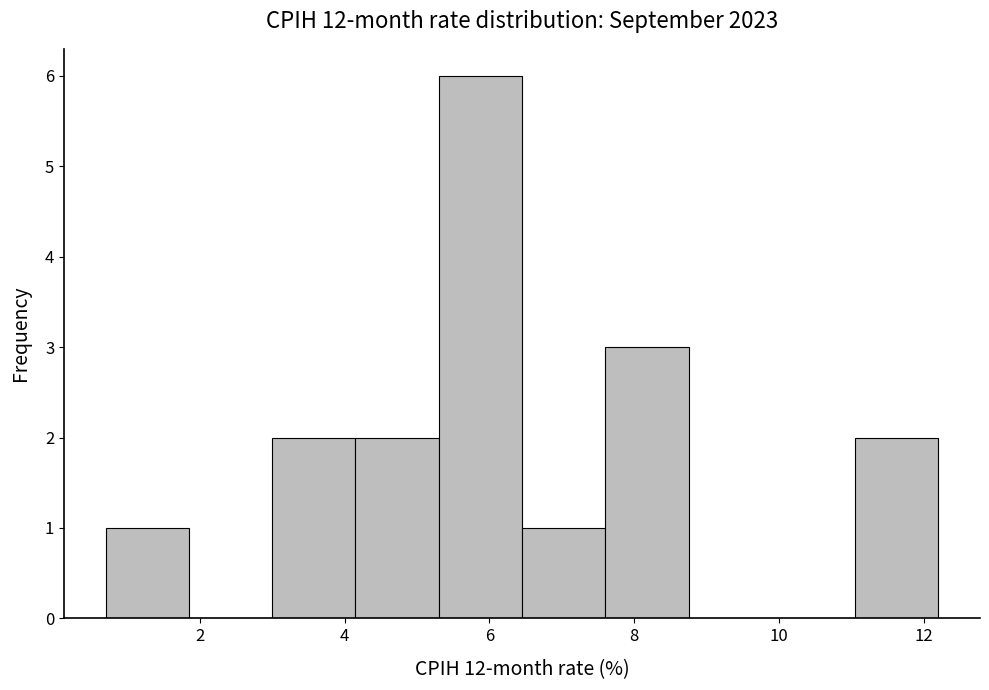

Reading left to right, transcribe this chart: for each bar, give the range it covers on the x-axis and its height. Neither the bar edges nor the heights are printed on the chart, so give them approximately, as read against the axes.

0.70 to 1.85: 1
1.85 to 3.00: 0
3.00 to 4.15: 2
4.15 to 5.30: 2
5.30 to 6.45: 6
6.45 to 7.60: 1
7.60 to 8.75: 3
8.75 to 9.90: 0
9.90 to 11.05: 0
11.05 to 12.20: 2